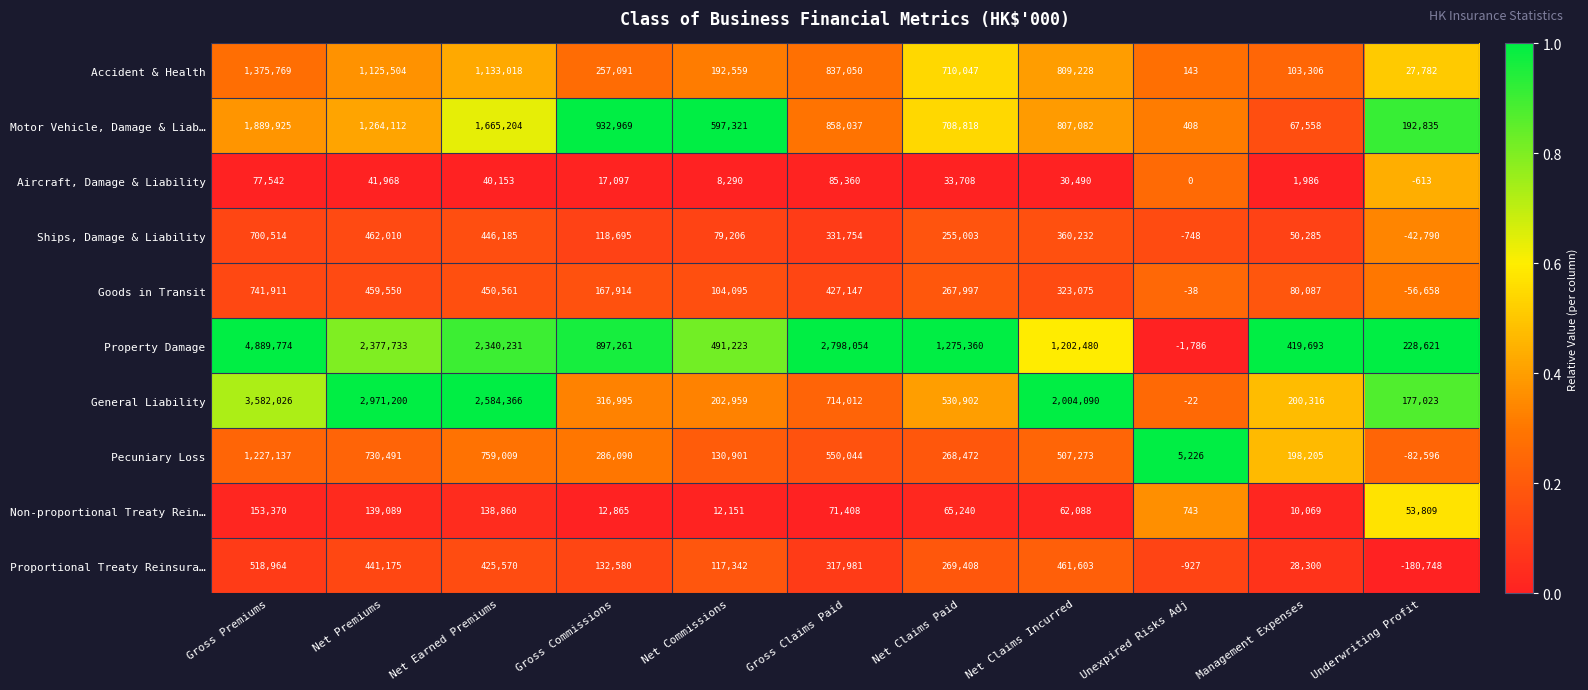

What is the spread (max minus min) of values at Net Claims Paid?

1241652